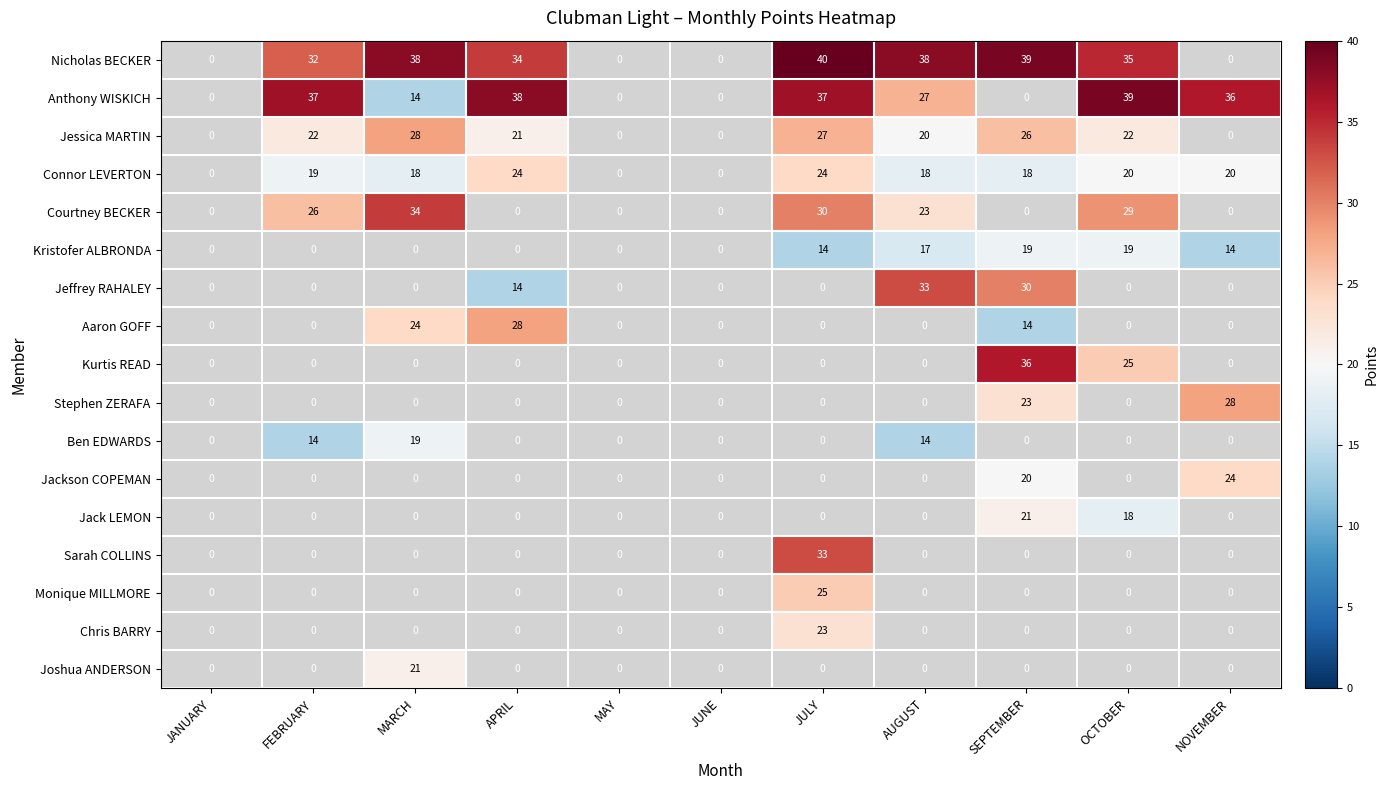

The value of Nicholas BECKER at AUGUST is 17.1. True or false?

False